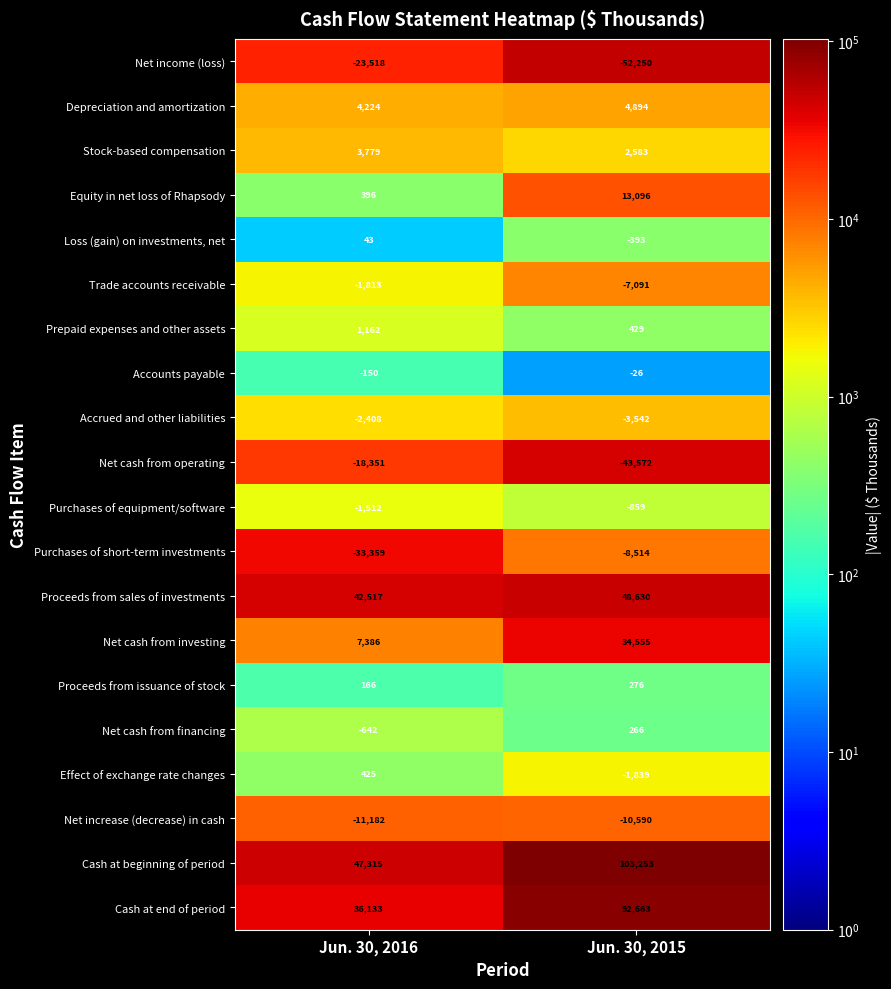

What is the difference between the Proceeds from issuance of stock values at Jun. 30, 2015 and Jun. 30, 2016?

110